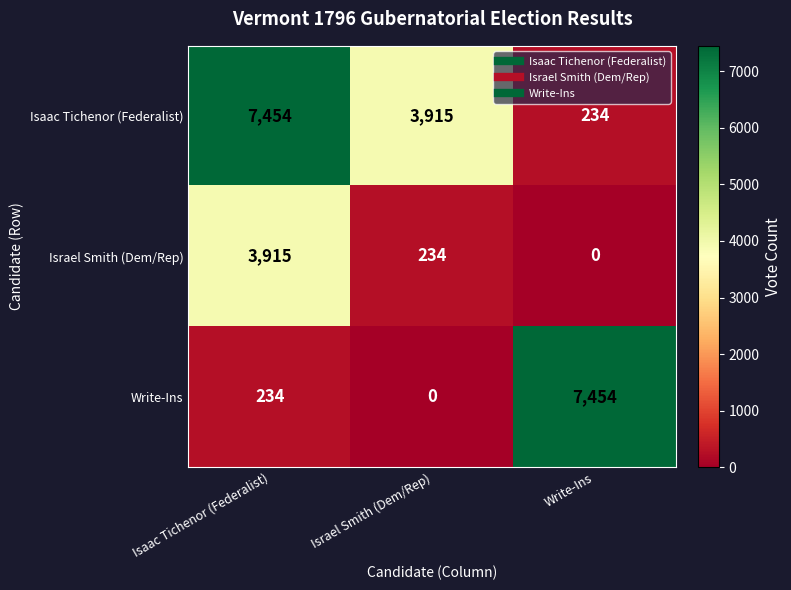

What is the sum of all Isaac Tichenor (Federalist) values?

11603